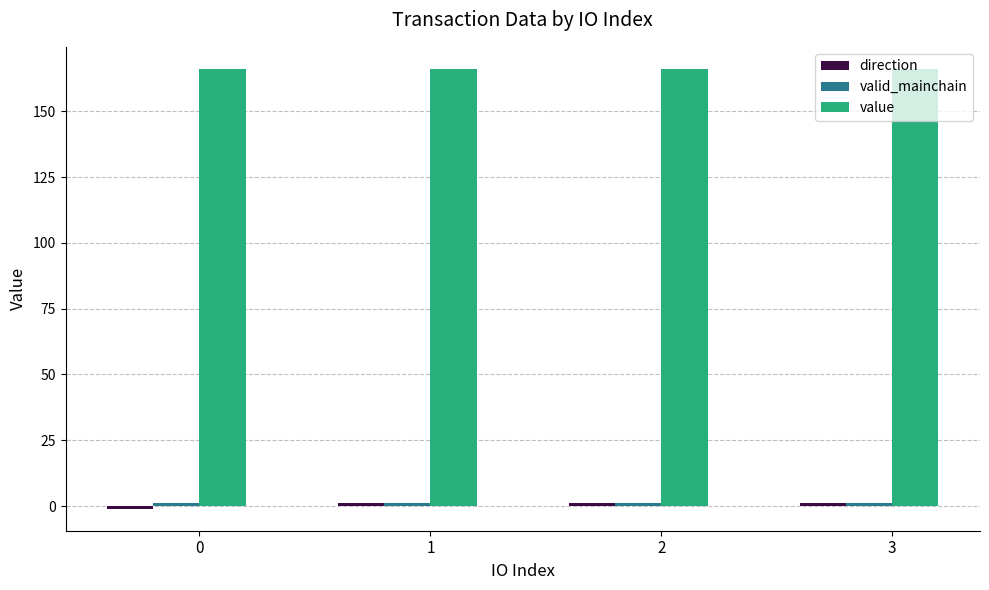

What is the minimum value for value?

166.1